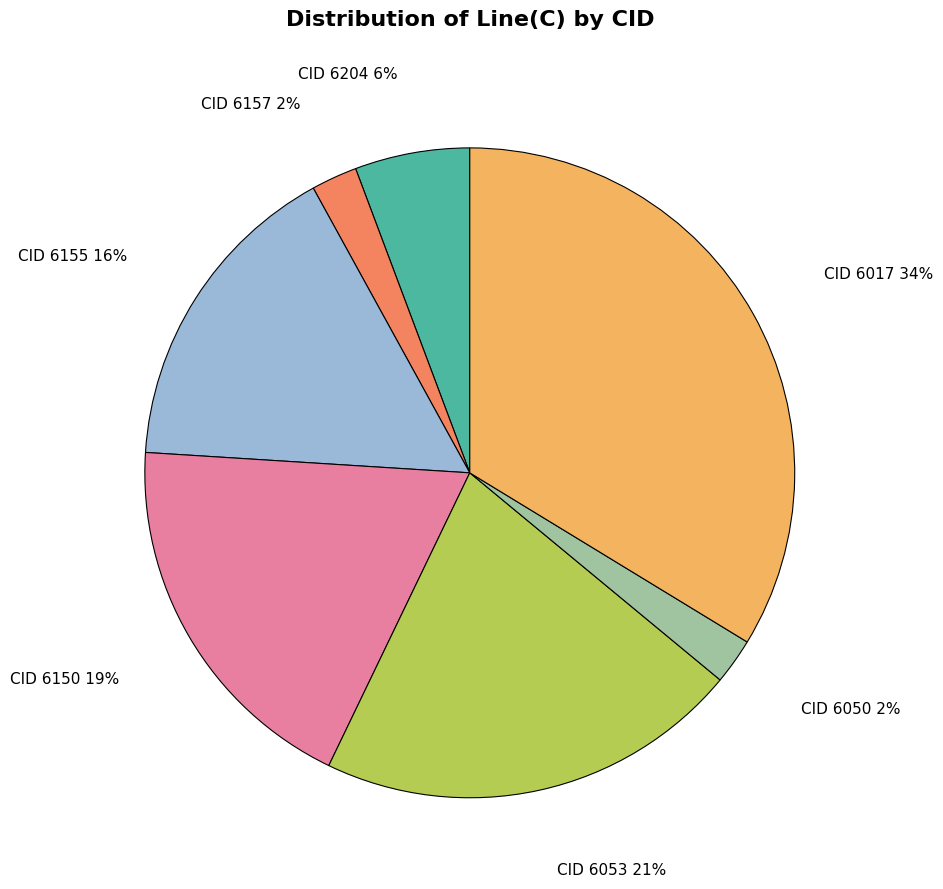

To the nearest percent, what is the average slice percentage?

14%